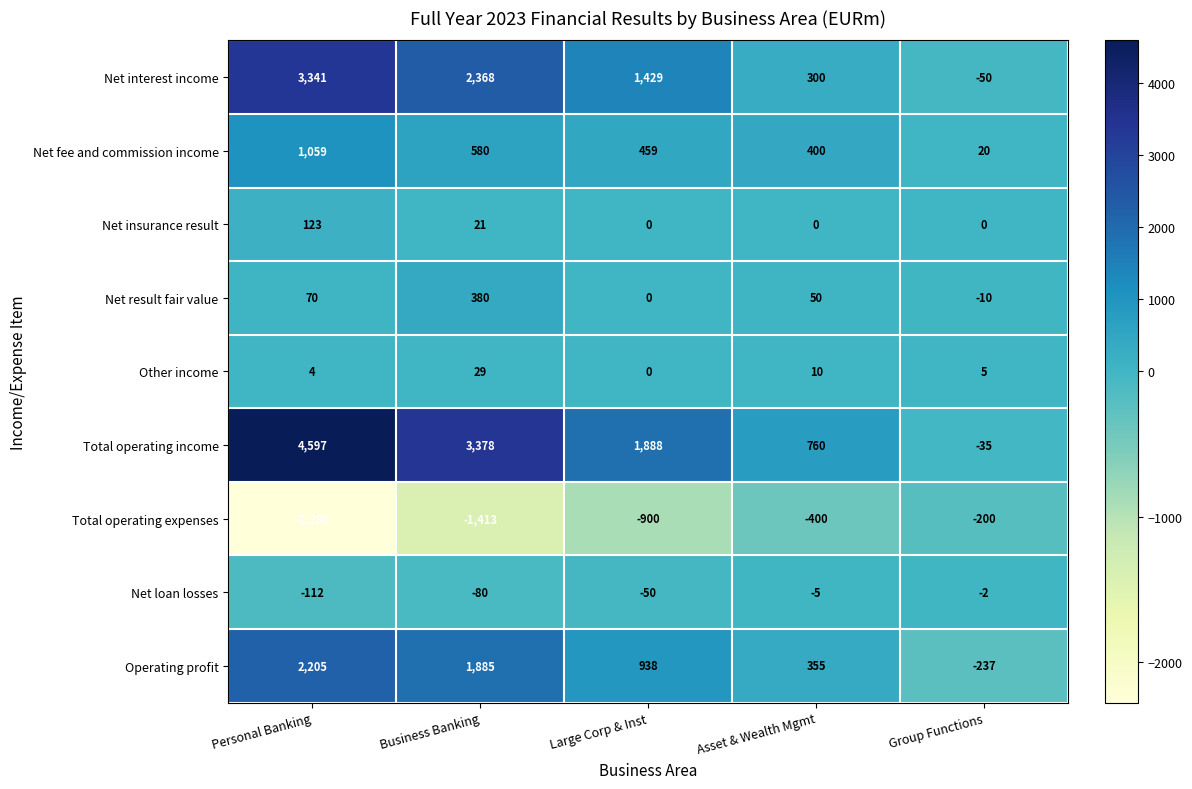

What is the difference between the highest and lowest values at Business Banking?

4791